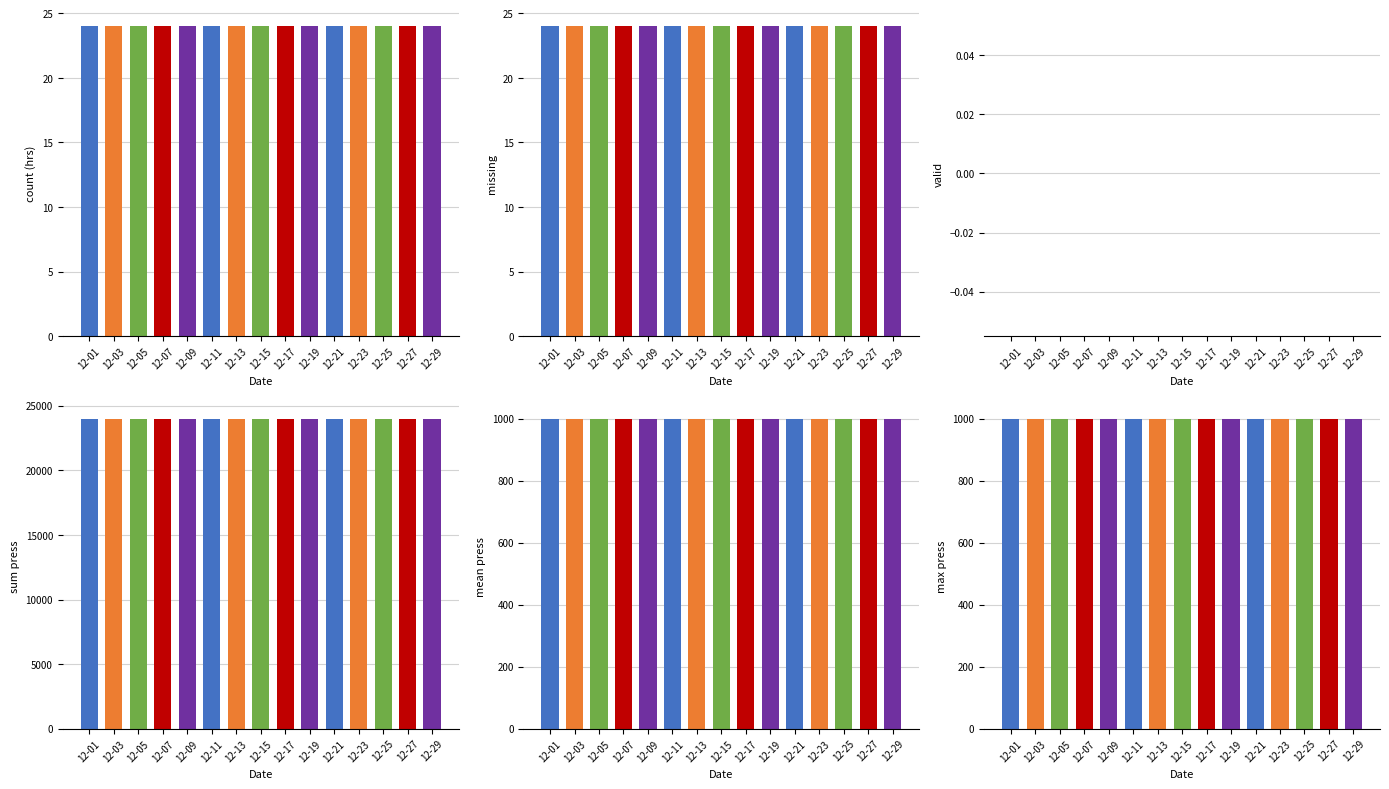

Which label corresponds to the largest value in the chart?

12-01